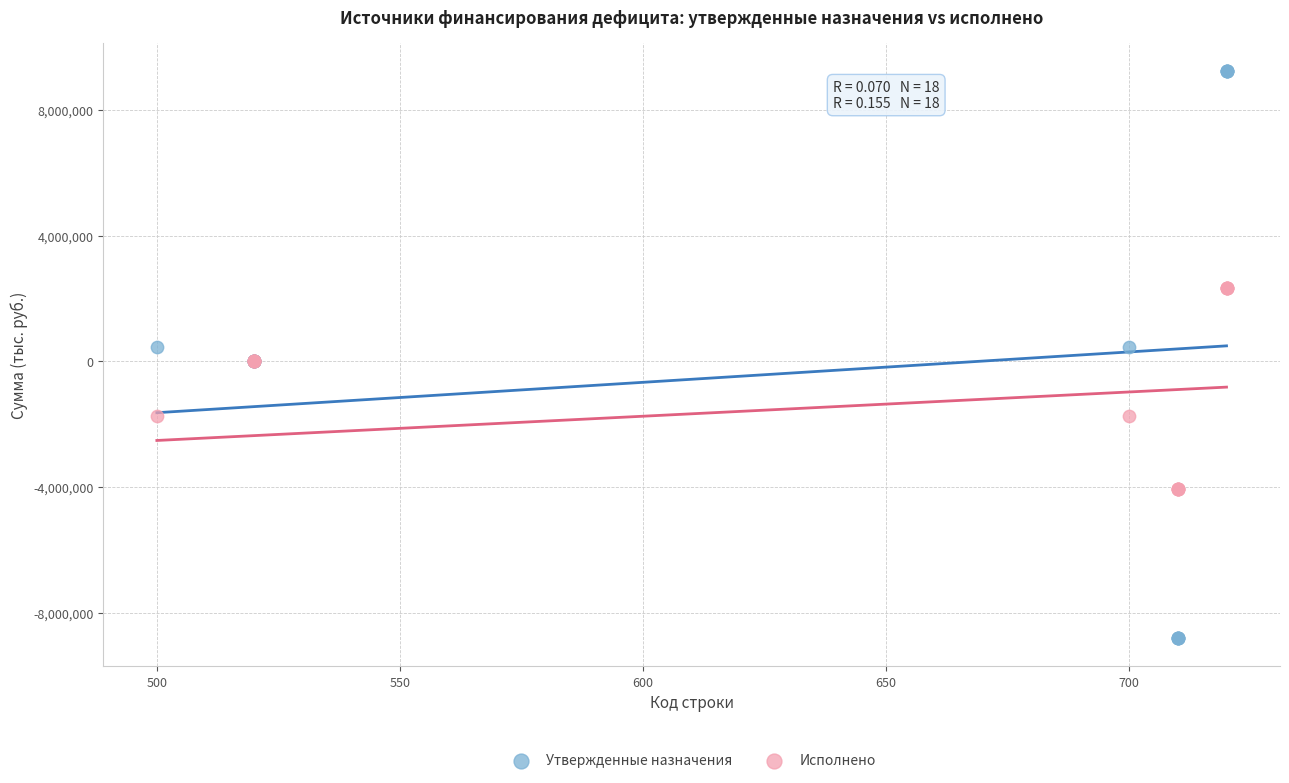

Which series reaches the maximum Y coordinate?

Утвержденные назначения